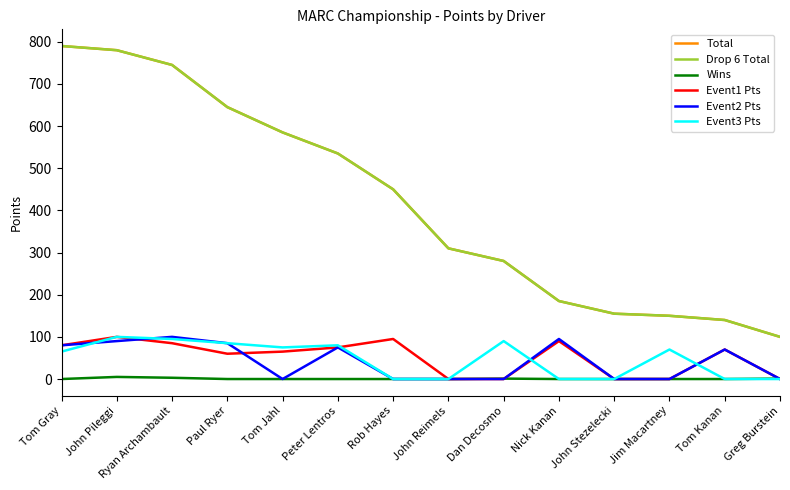

What is the difference between the maximum and minimum values in the Total series?

690